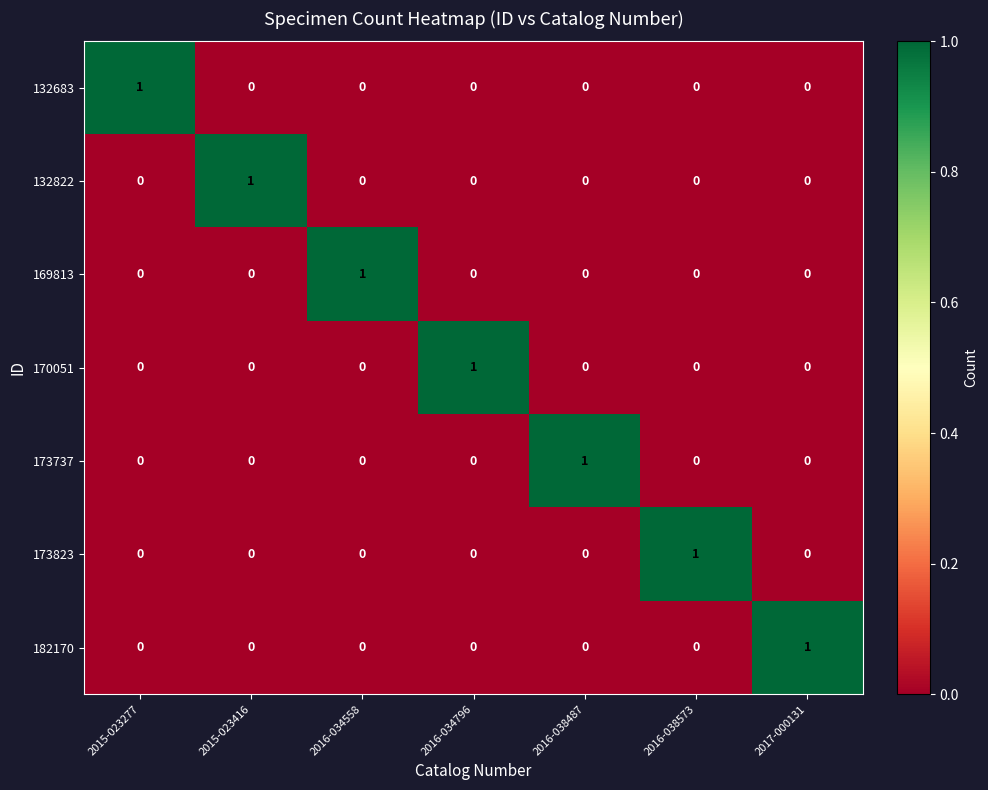

At how many categories does at least one series exceed 0?

7